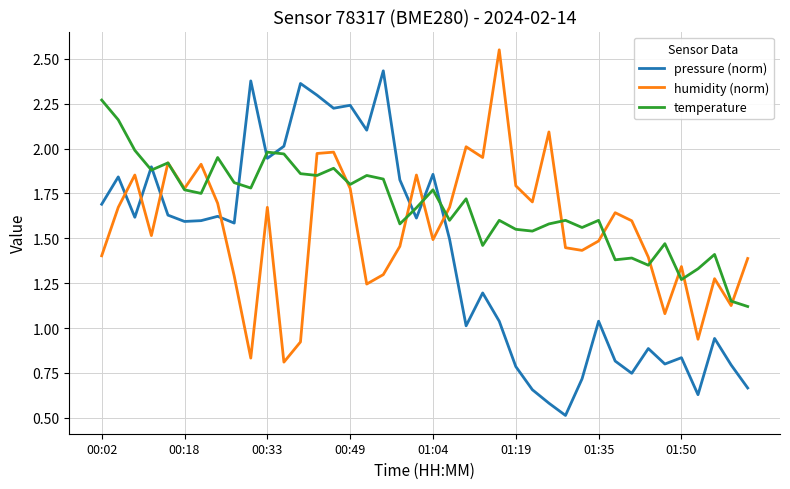

What are all the series names shown in the legend?

pressure (norm), humidity (norm), temperature